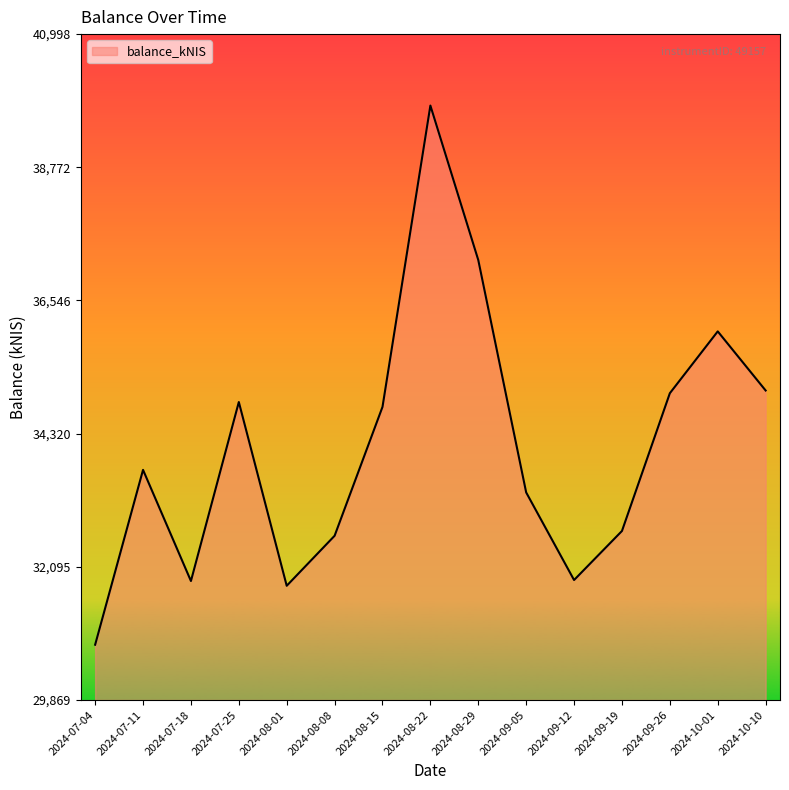

What is the maximum value shown in the chart?

39803.4